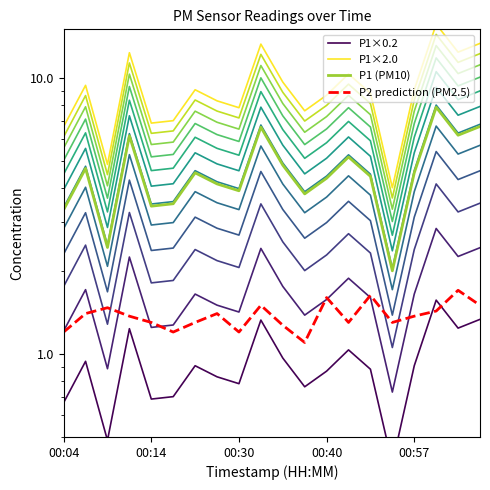

Count the number of categories in the chart.

20